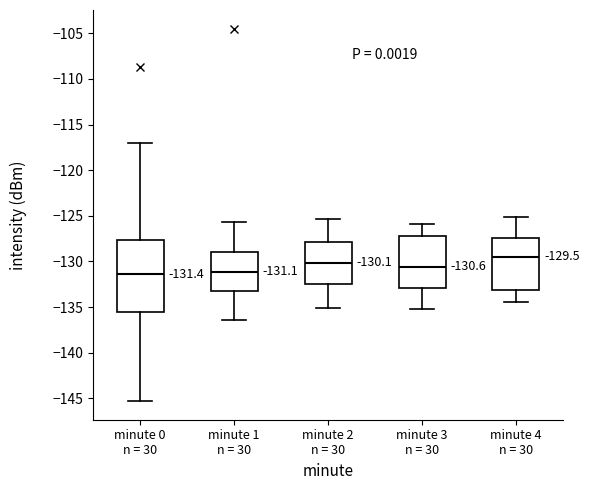

Comparing the boxes themselves (not the whiskers), which one is the tallest?

minute 0 n = 30